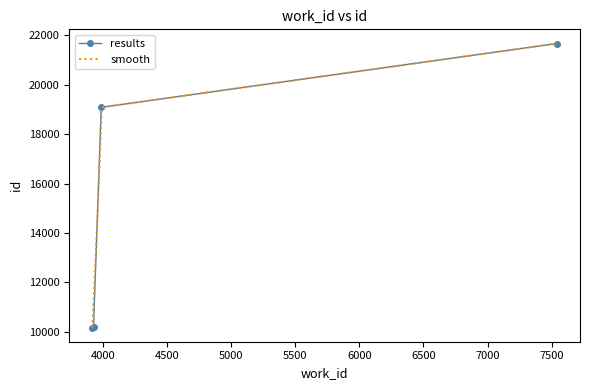

What is the maximum value shown in the chart?

21663